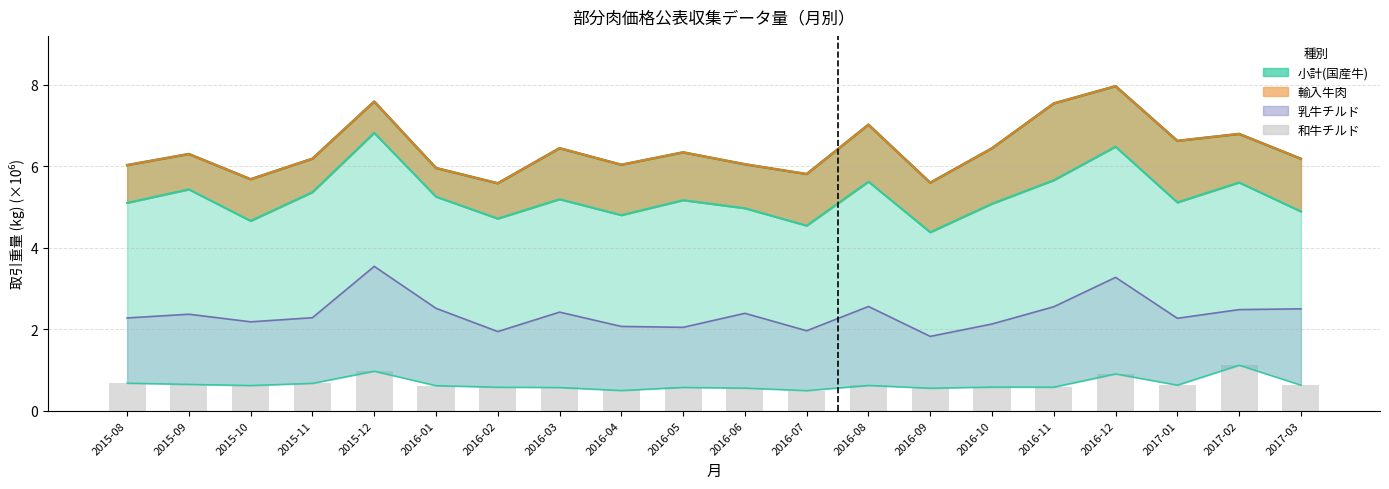

What is the difference between the second highest and second lowest values?

0.5